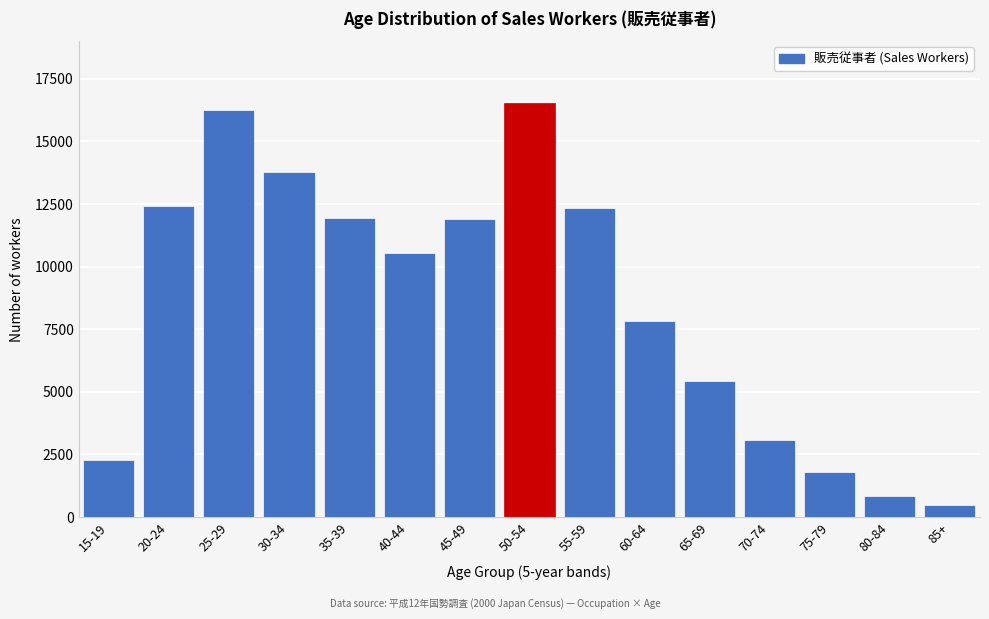

What value does the data have at 65-69?

5412